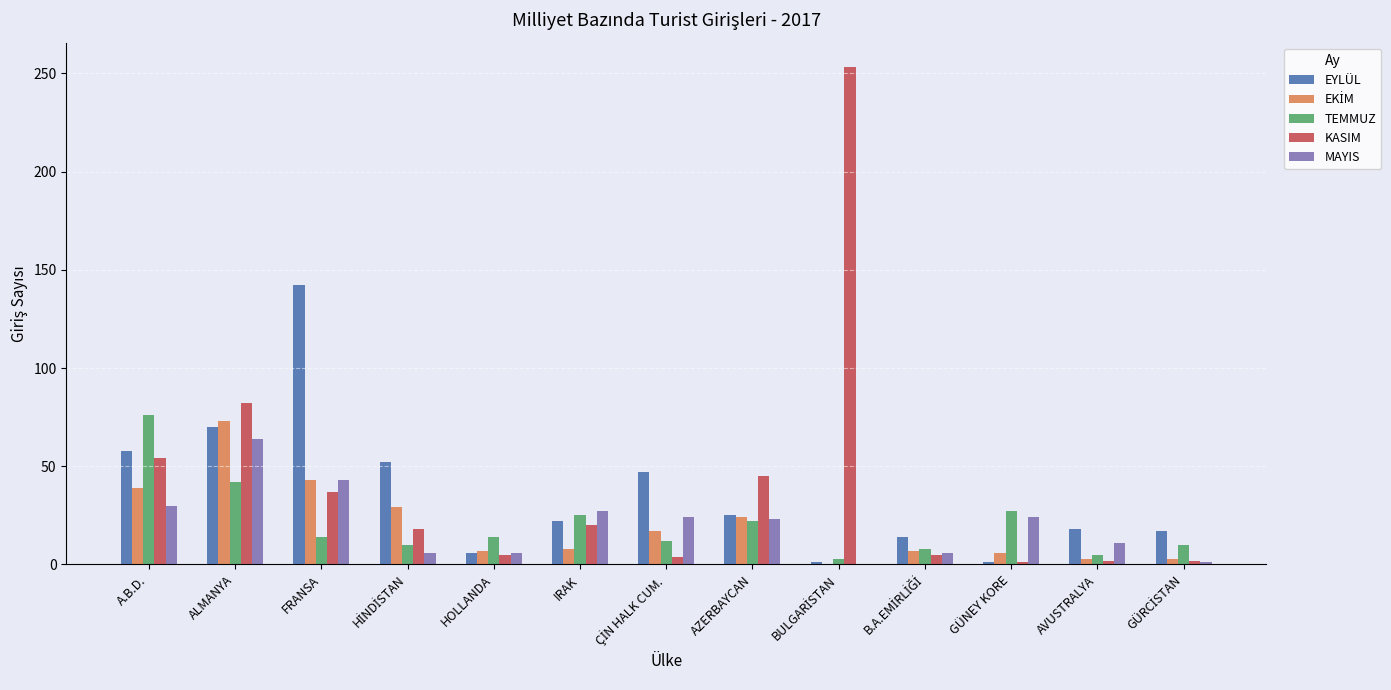

What is the sum of all EYLÜL values?

473